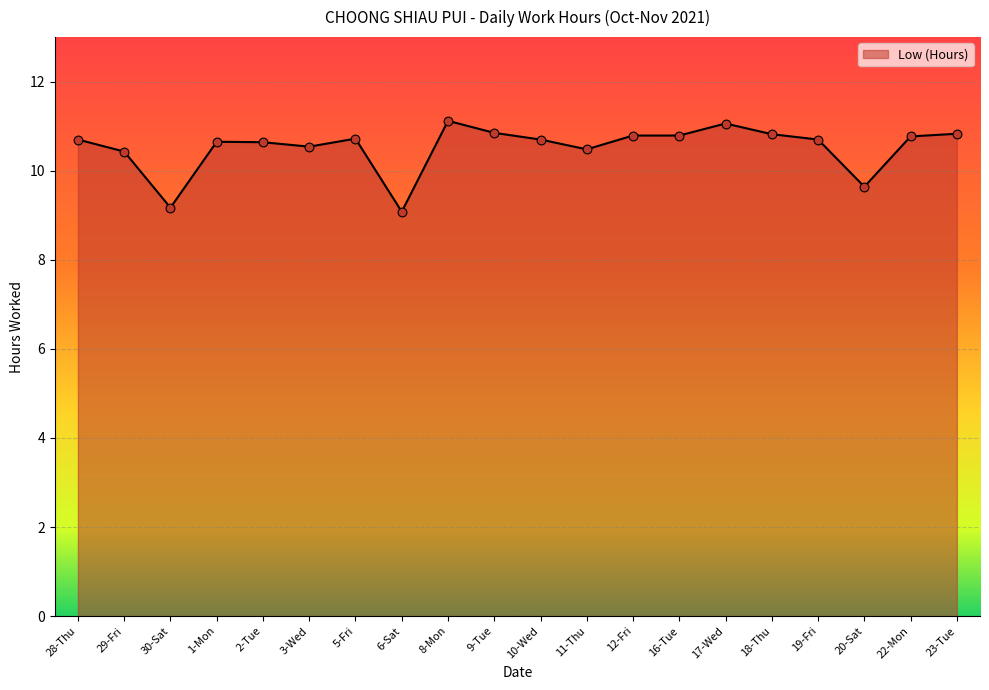

Approximately how many times larger is the value at 2-Tue compared to 6-Sat?

1.2